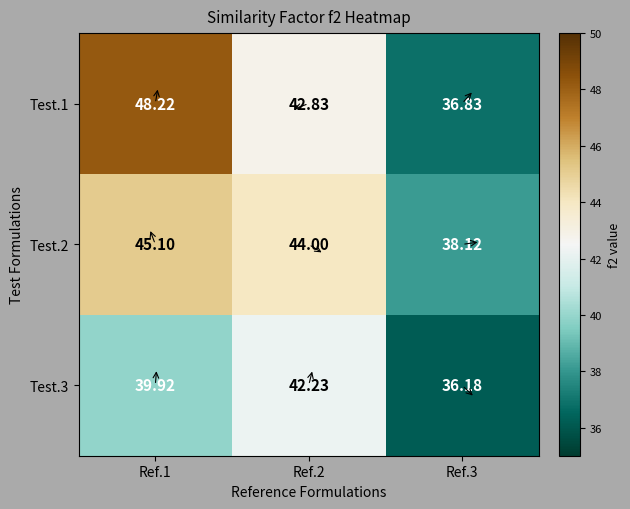

Is the value of Test.1 at Ref.1 greater than the value of Test.2 at Ref.1?

Yes